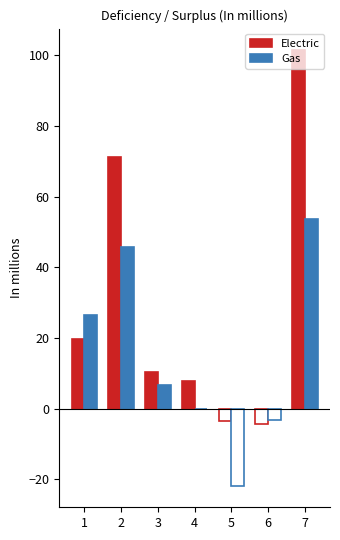

Reading left to right, what are all the values shown in this chart?

Electric: 1=19.7	2=71.3	3=10.3	4=7.9	5=-3.5	6=-4.3	7=101.4
Gas: 1=26.4	2=45.7	3=6.6	4=0.0	5=-21.8	6=-3.2	7=53.7